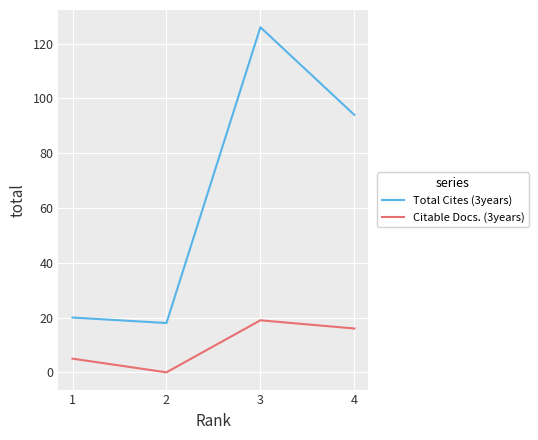

What are all the series names shown in the legend?

Total Cites (3years), Citable Docs. (3years)